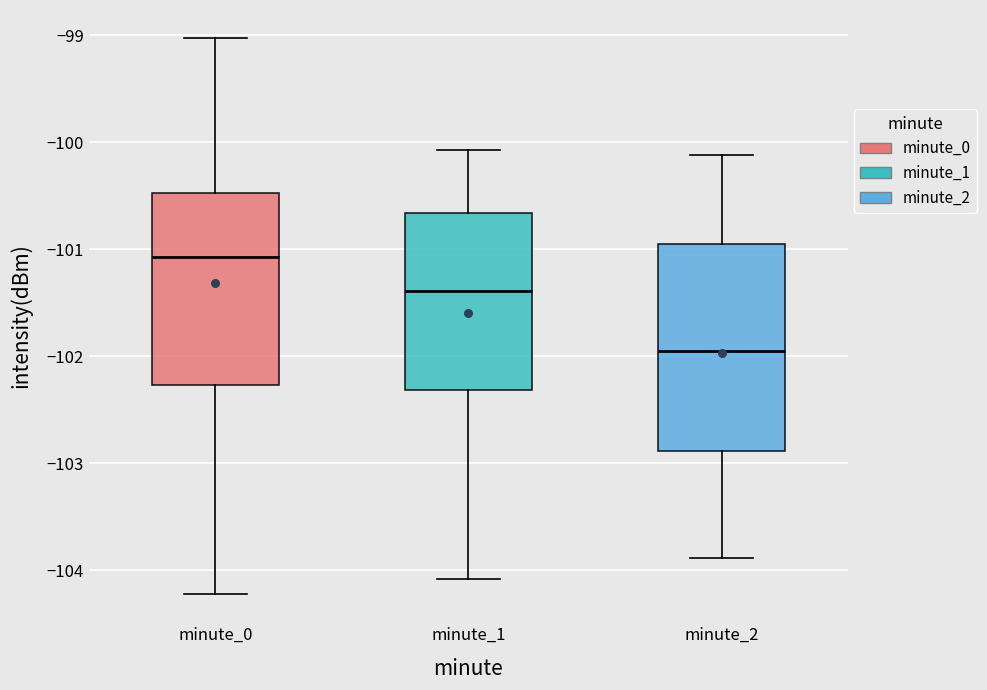

Which box's median line is the highest?

minute_0